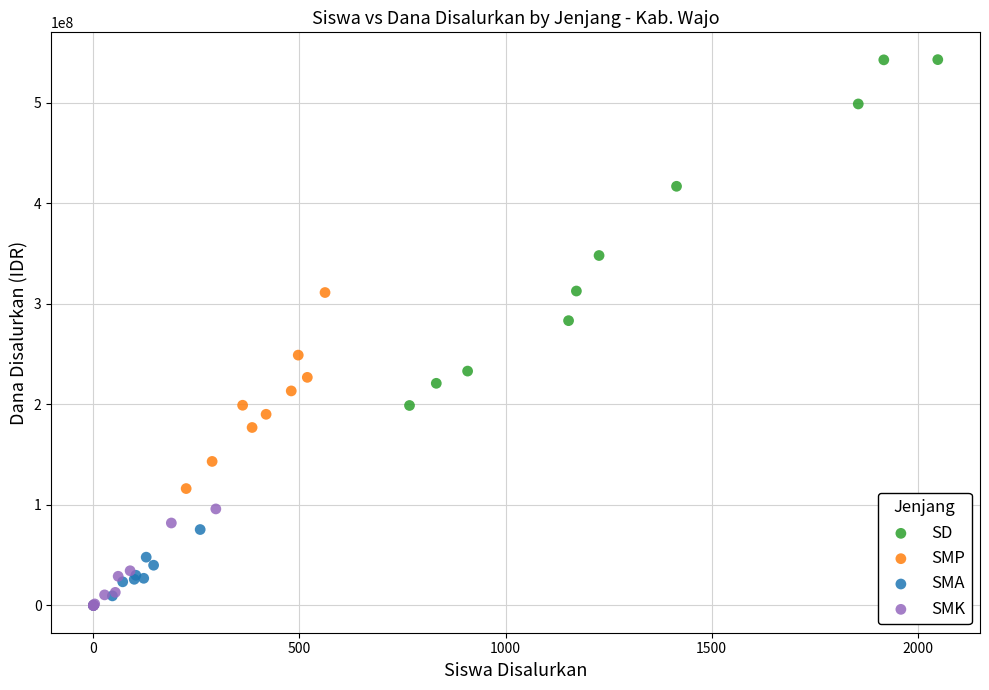

Which series has the largest Y range (max minus min)?

SD